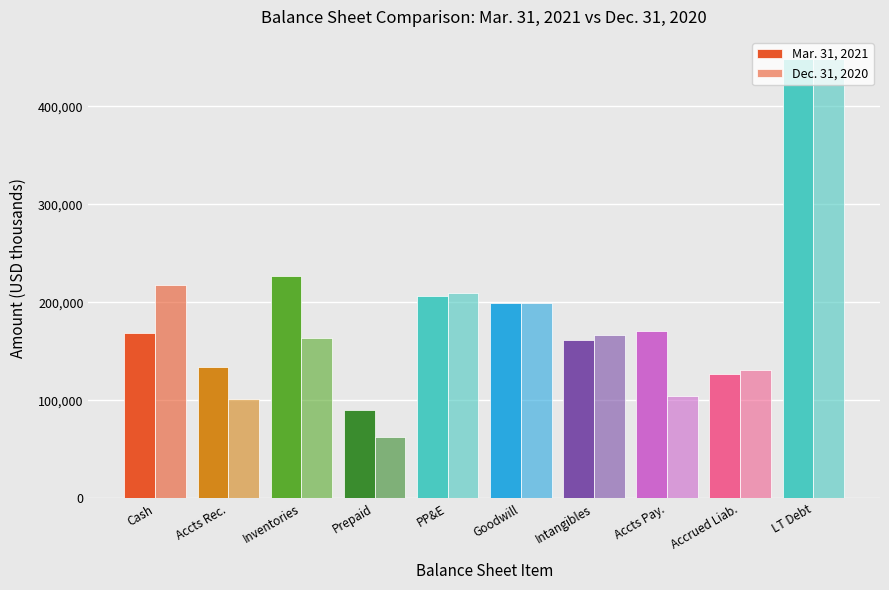

Rank the series by their maximum value, from highest to lowest.

Mar. 31, 2021, Dec. 31, 2020